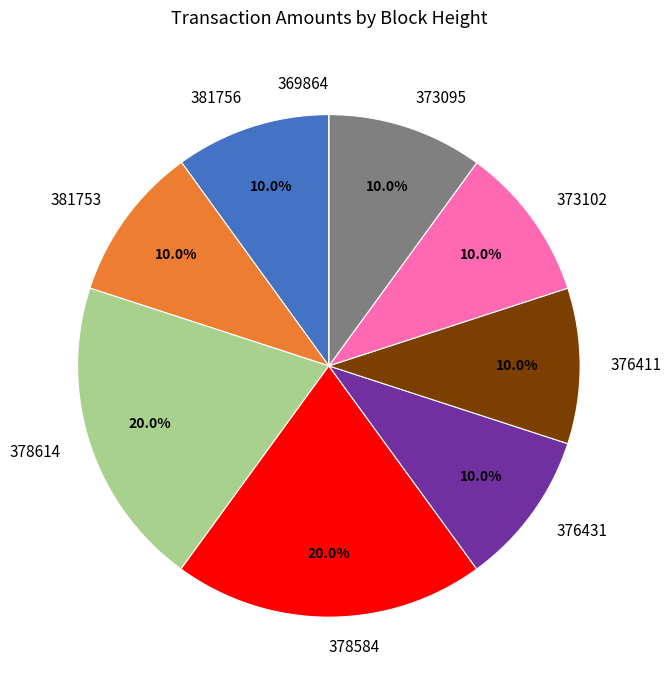

How much of the chart is everything except 373095?

90.0%